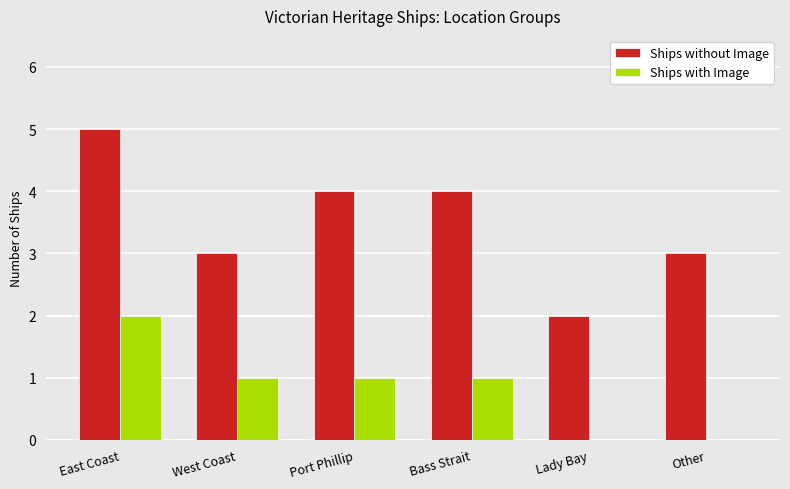

Which series changed the most between Port Phillip and Lady Bay?

Ships without Image